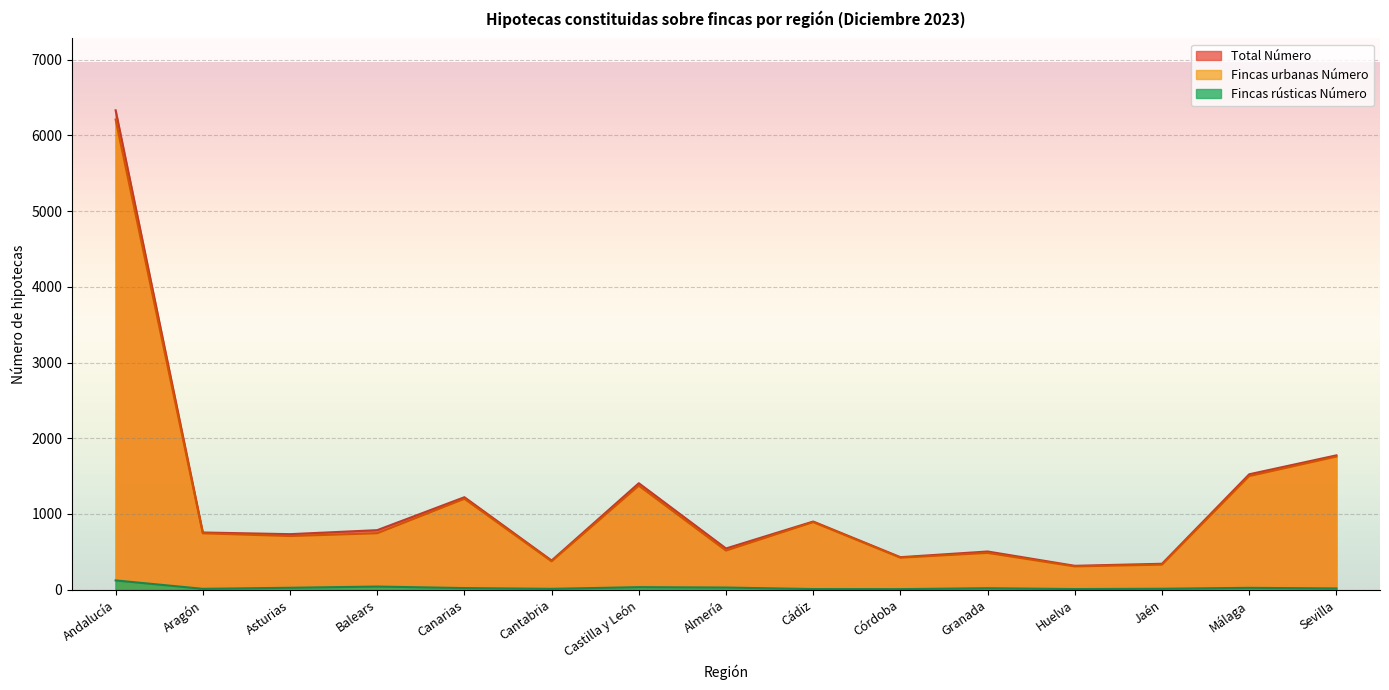

Which category has the highest value across all series?

Andalucía